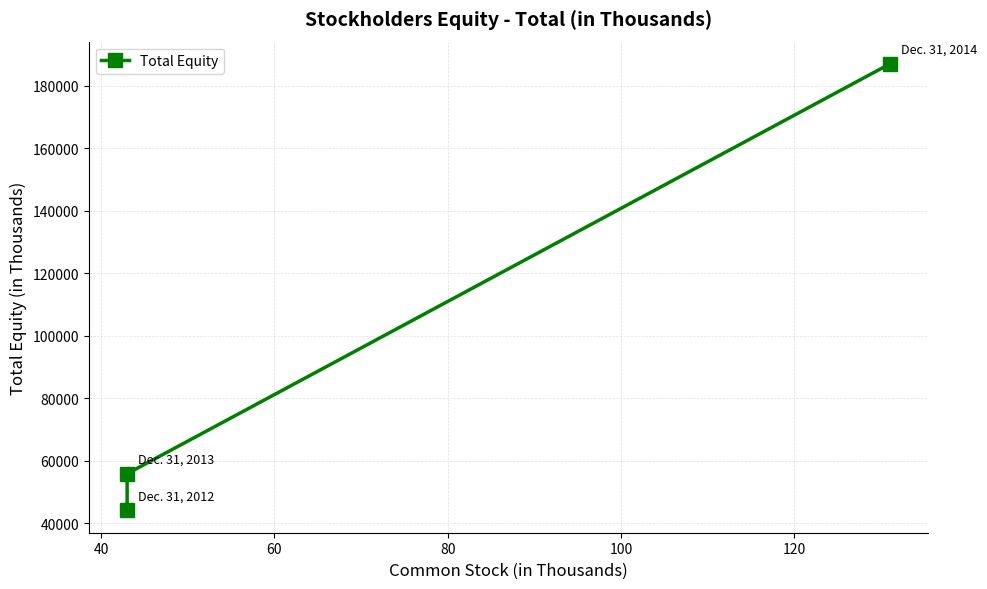

Count the number of categories in the chart.

3